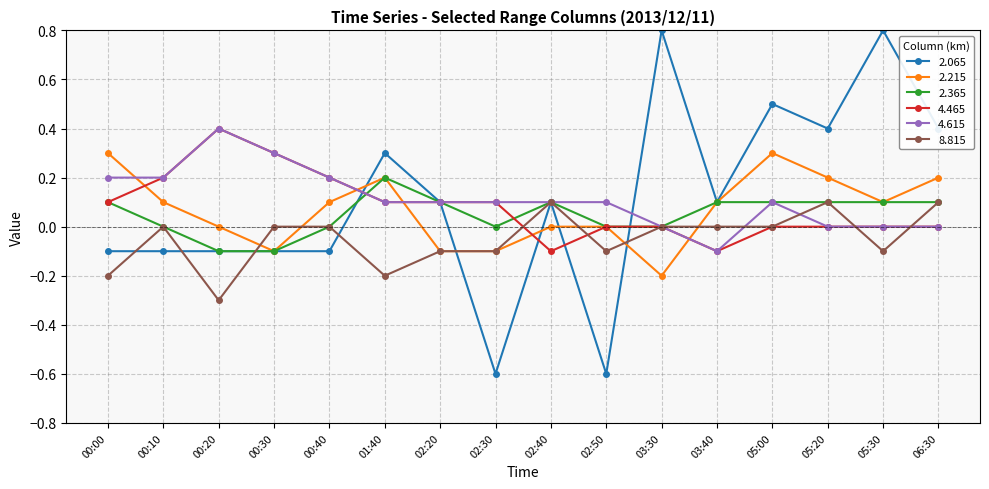

What is the label of the 11th point from the right?

01:40